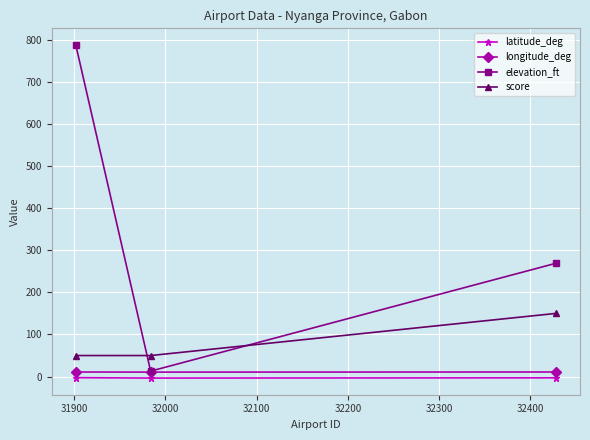

What is the greatest value displayed?

787.0